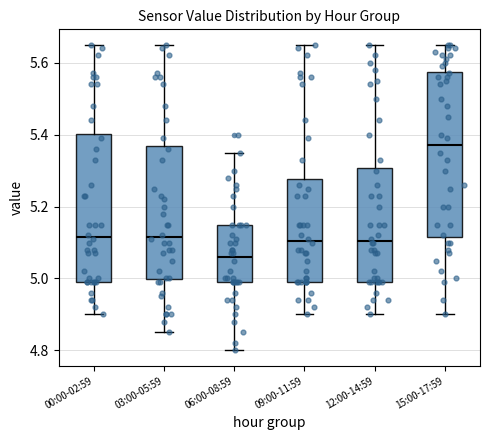

Comparing the boxes themselves (not the whiskers), which one is the tallest?

15:00-17:59